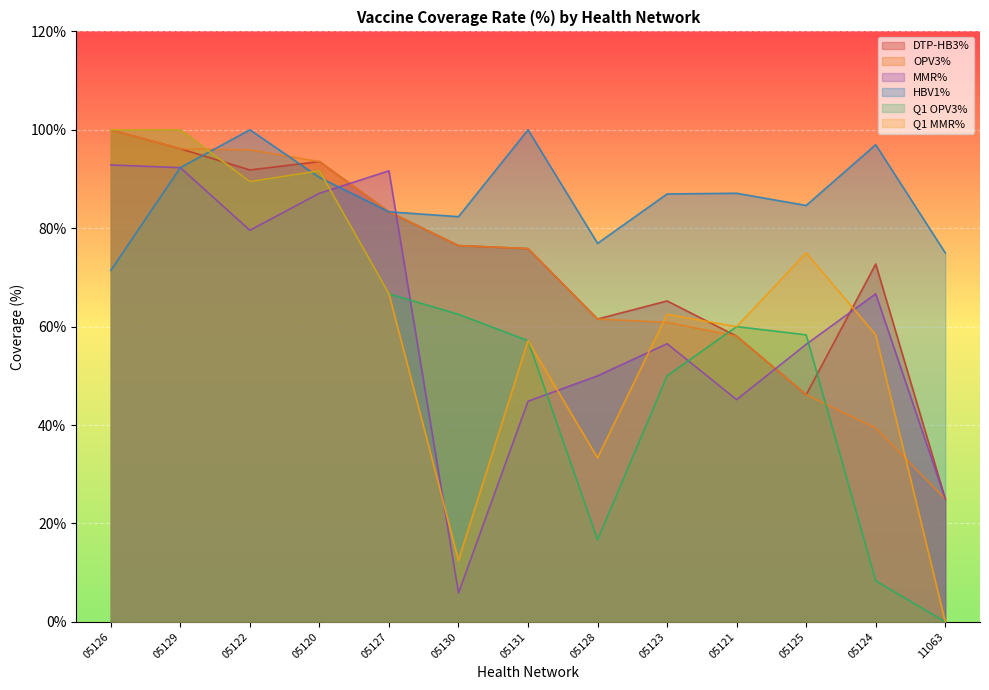

True or false: Q1 OPV3% and HBV1% intersect in this chart.

True